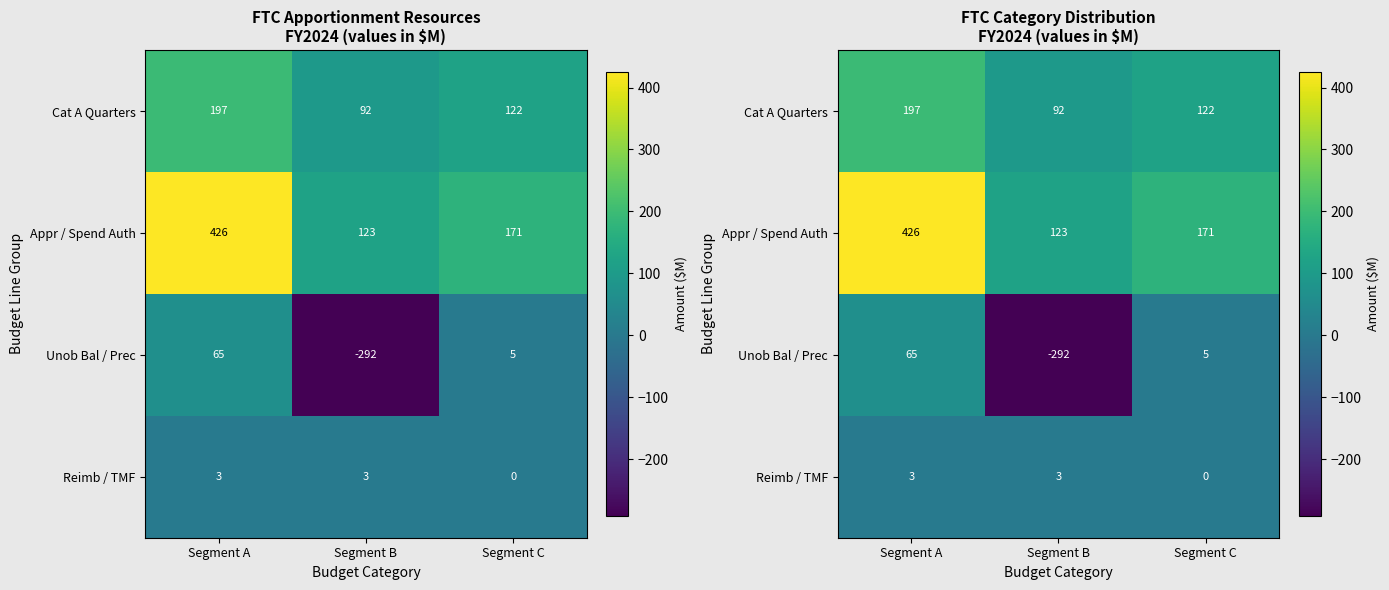

What is the minimum value shown in the chart?

-292.0